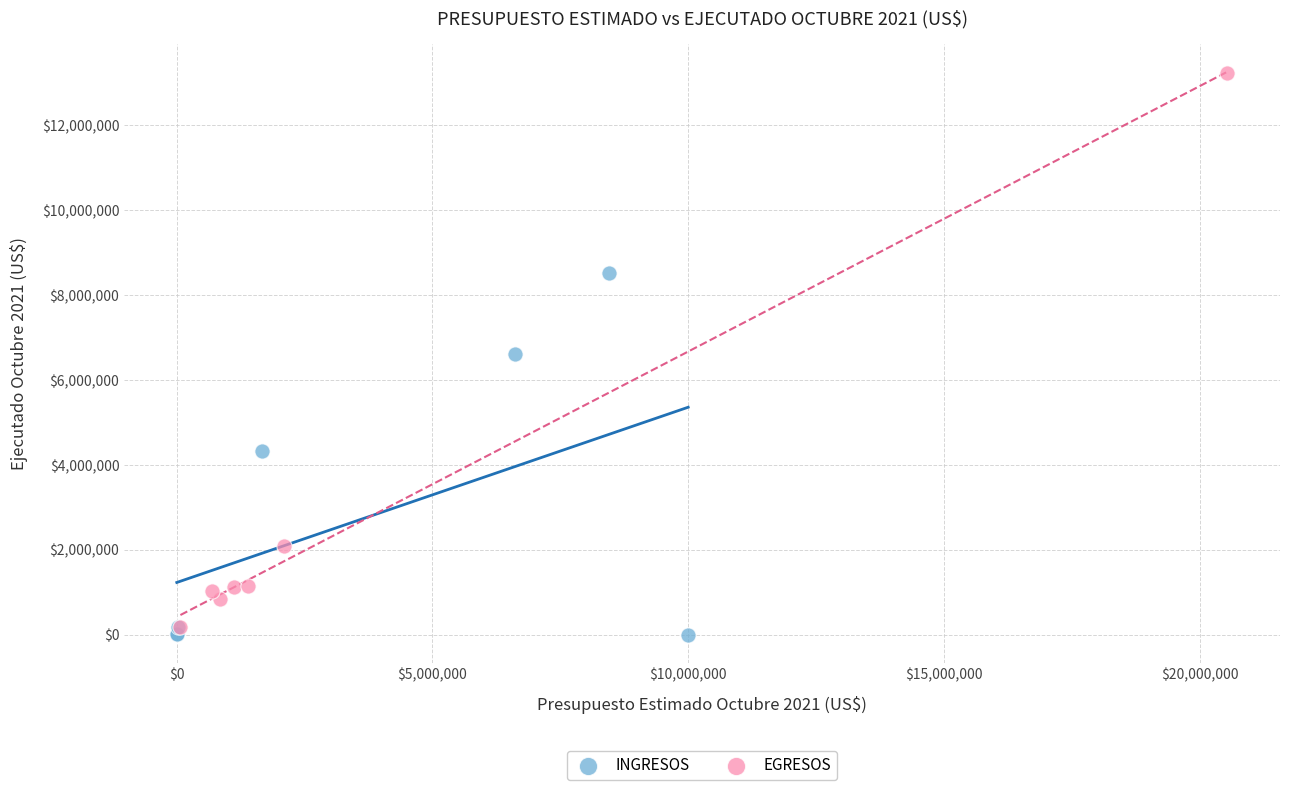

What are all the series names shown in the legend?

INGRESOS, EGRESOS